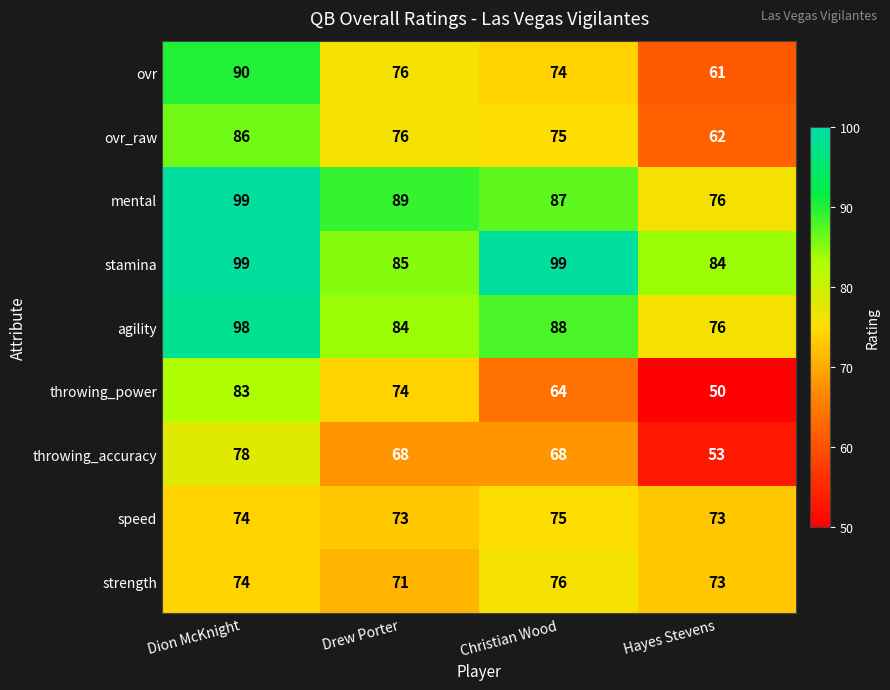

Which series has the widest spread of values?

throwing_power